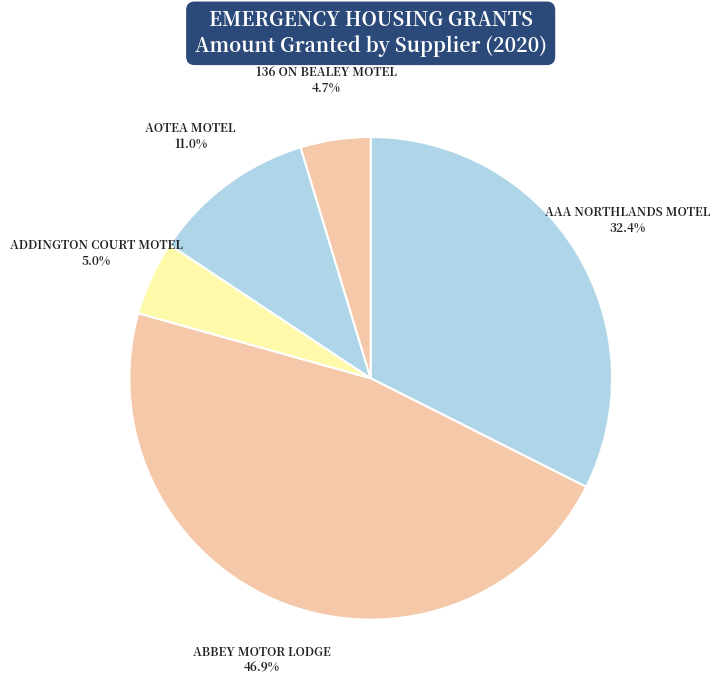

Count the number of slices in the pie.

5